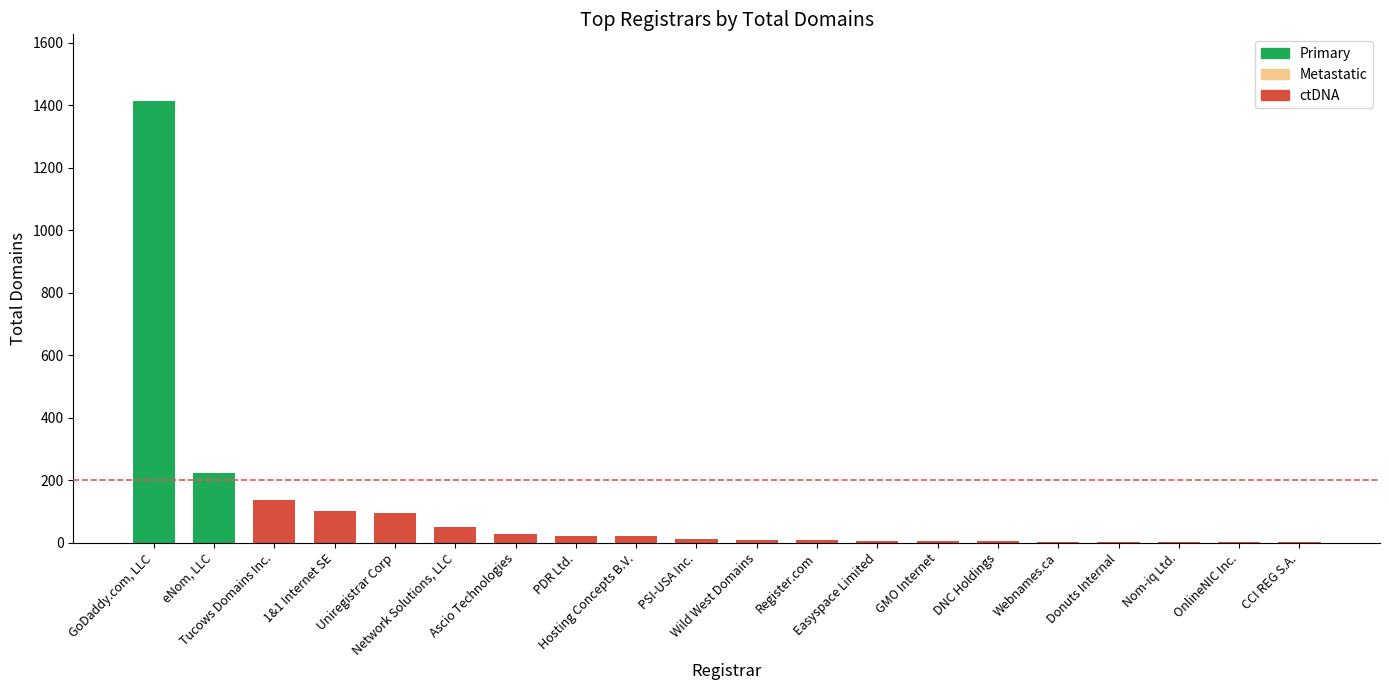

Where is total-domains nearest to the value 708?

eNom, LLC